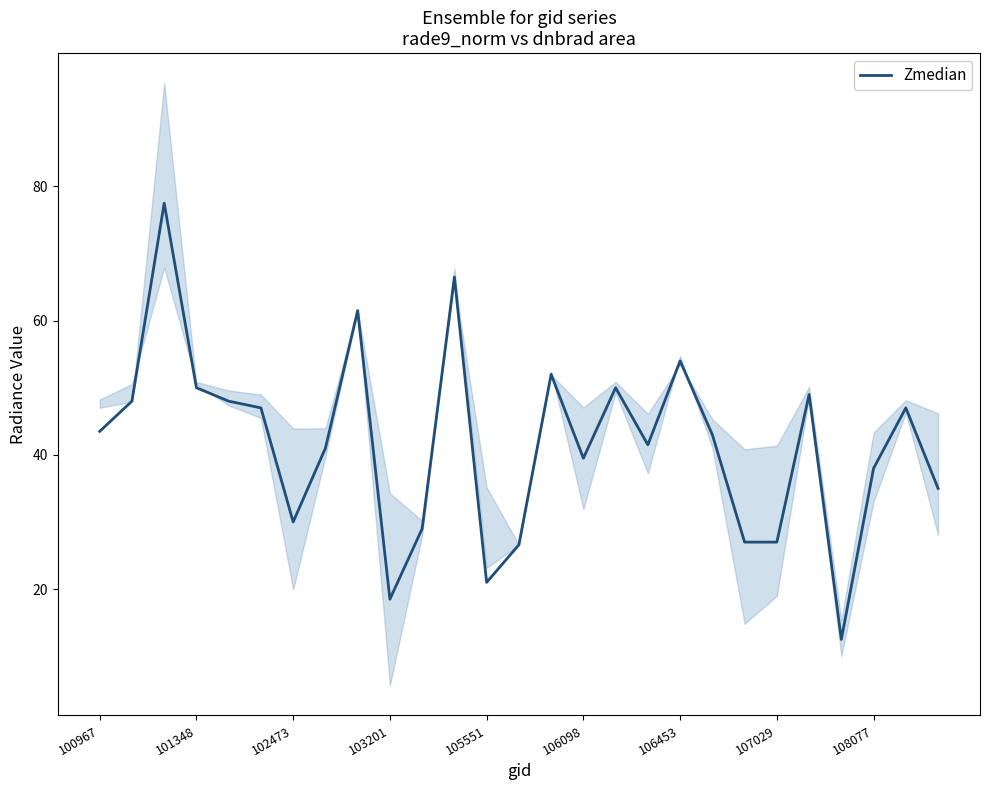

The value of Zmedian at 106453 is 75.2. True or false?

False